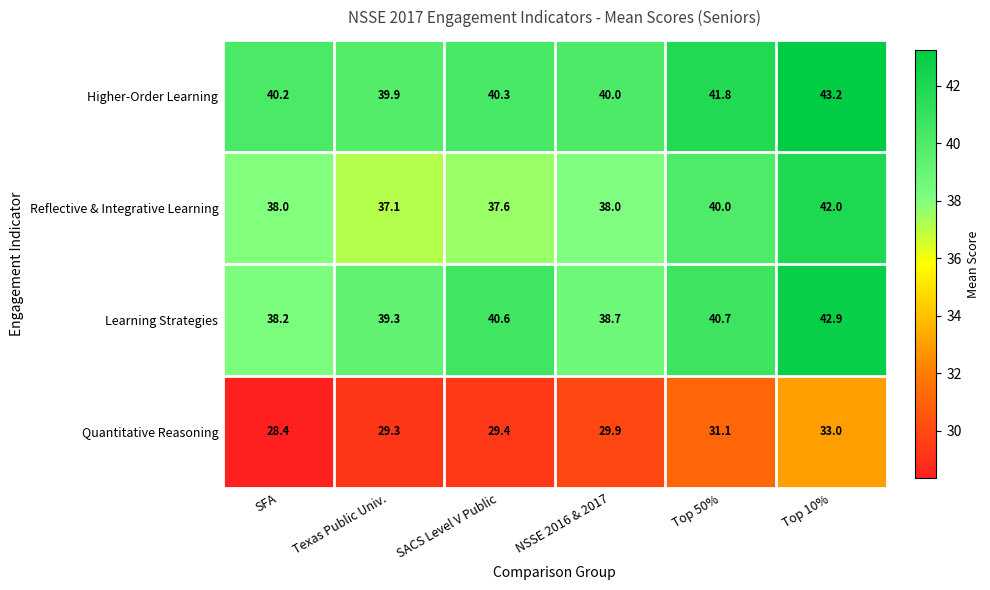

True or false: Reflective & Integrative Learning has a value of 21.9 at SACS Level V Public.

False